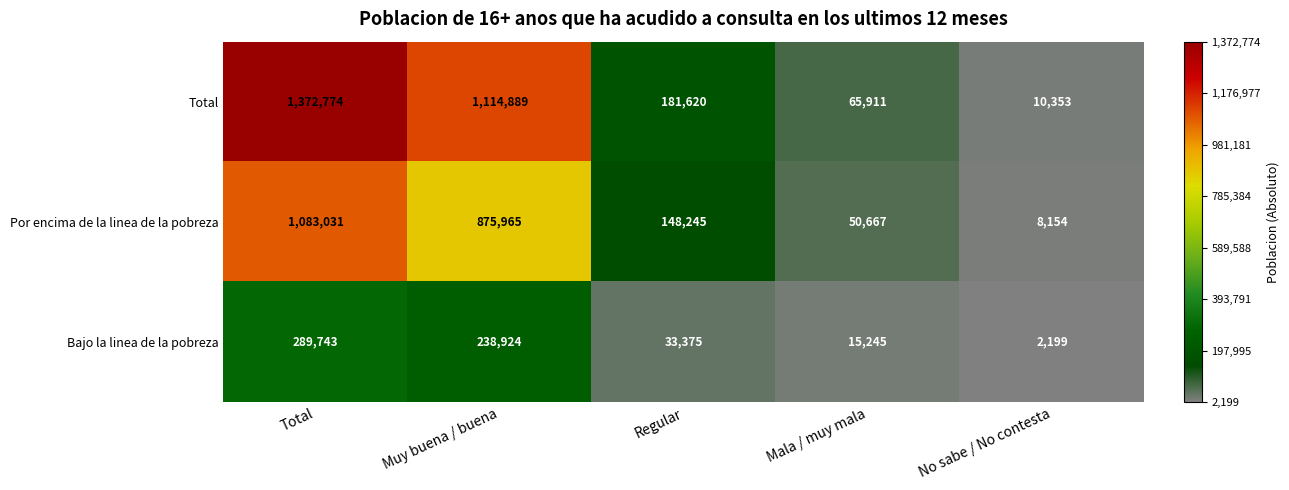

What is the difference between the highest and lowest values at No sabe / No contesta?

8154